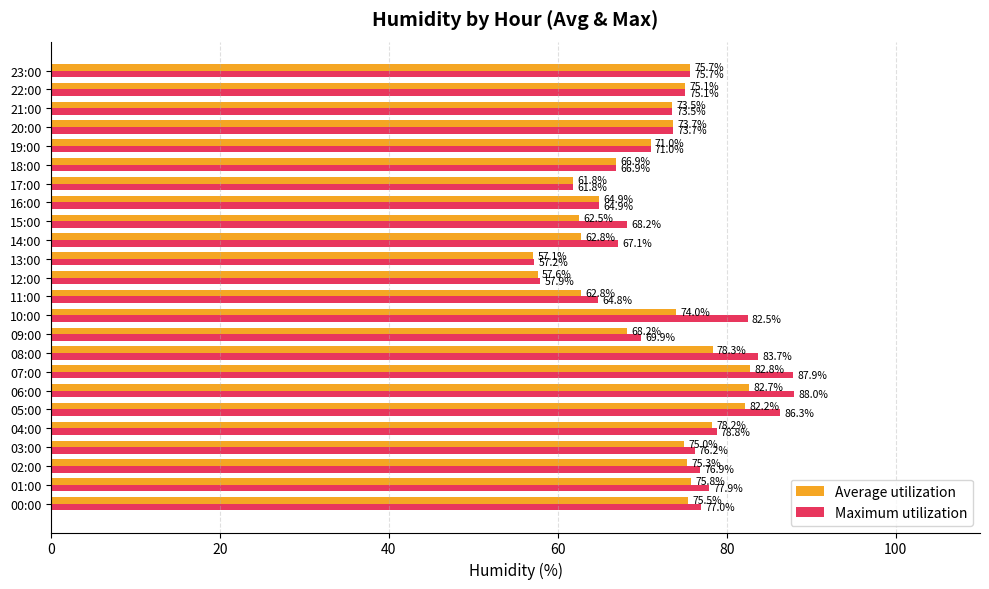

Is the value of Maximum utilization at 01:00 greater than the value of Average utilization at 15:00?

Yes